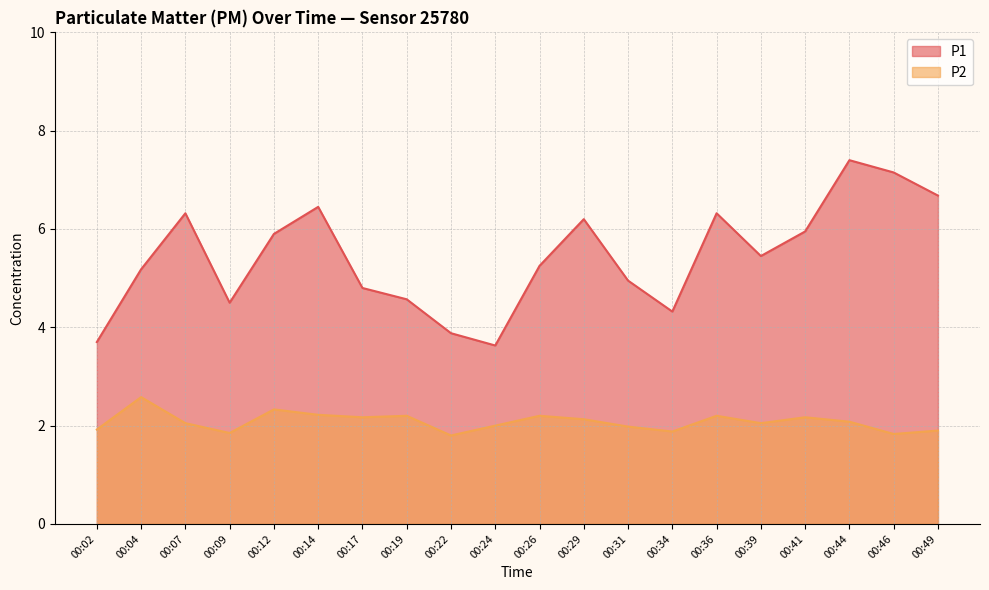

At which category does the chart reach its peak across all series?

00:44